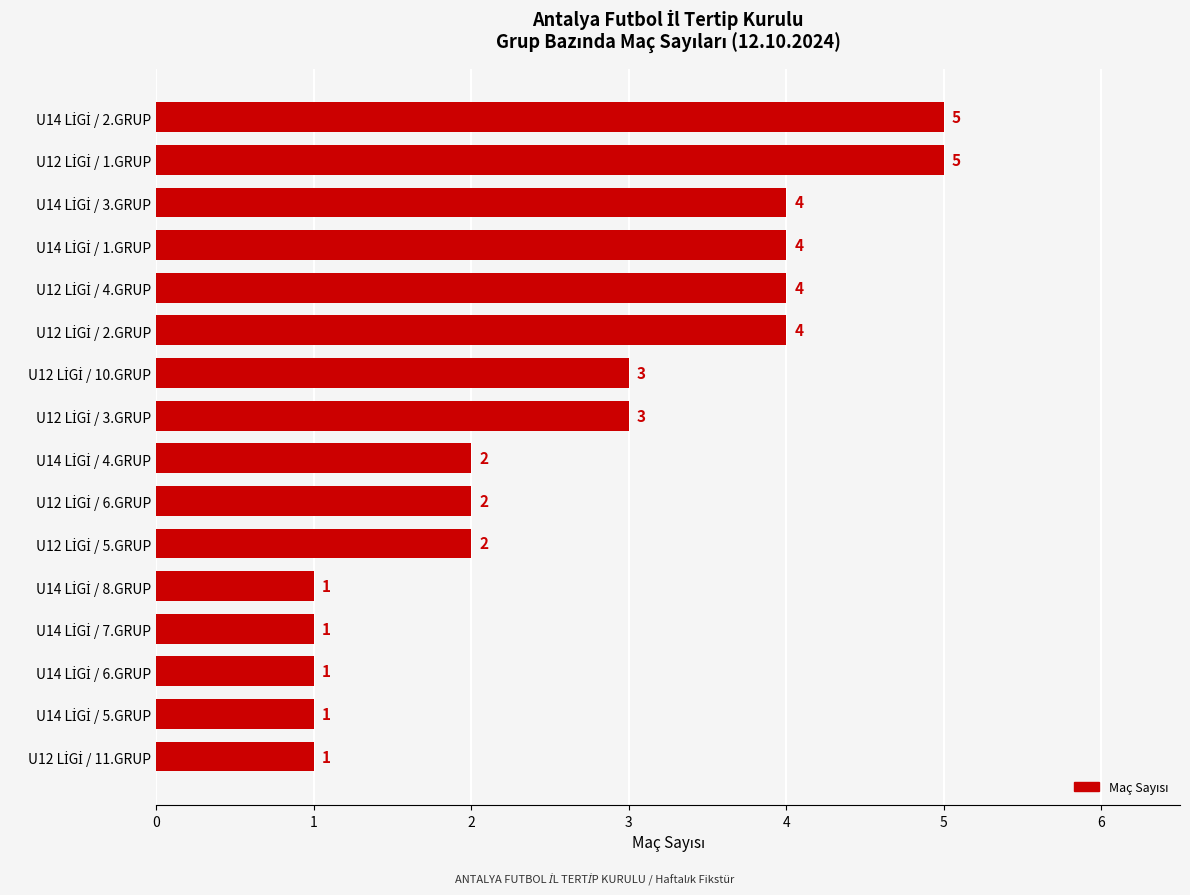

Does the chart contain stacked bars?

No